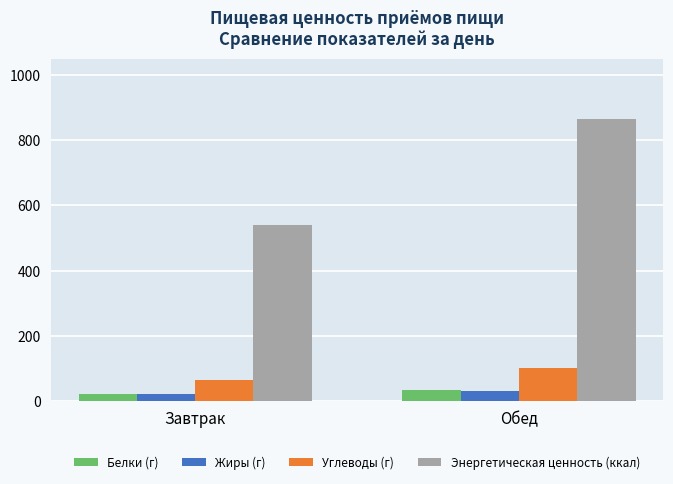

What is the difference between the highest and lowest values at Завтрак?

519.6